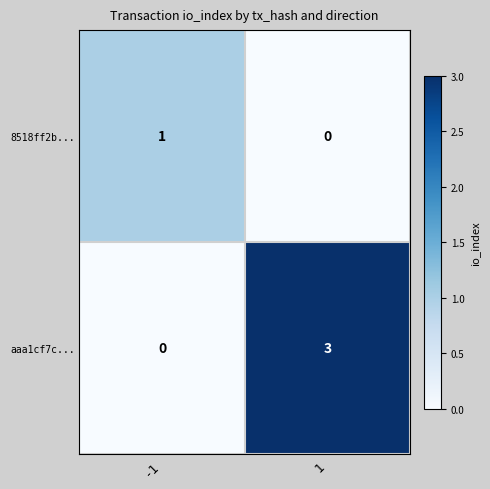

What is the sum of all aaa1cf7c... values?

3